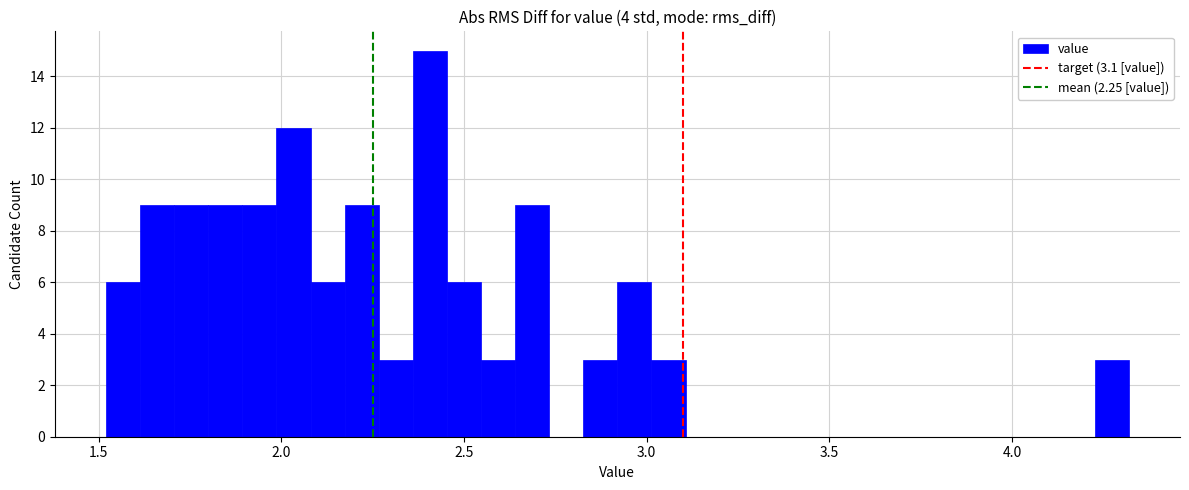

Read against the x-axis, roughly where is the centre of the tallest bar?

2.40